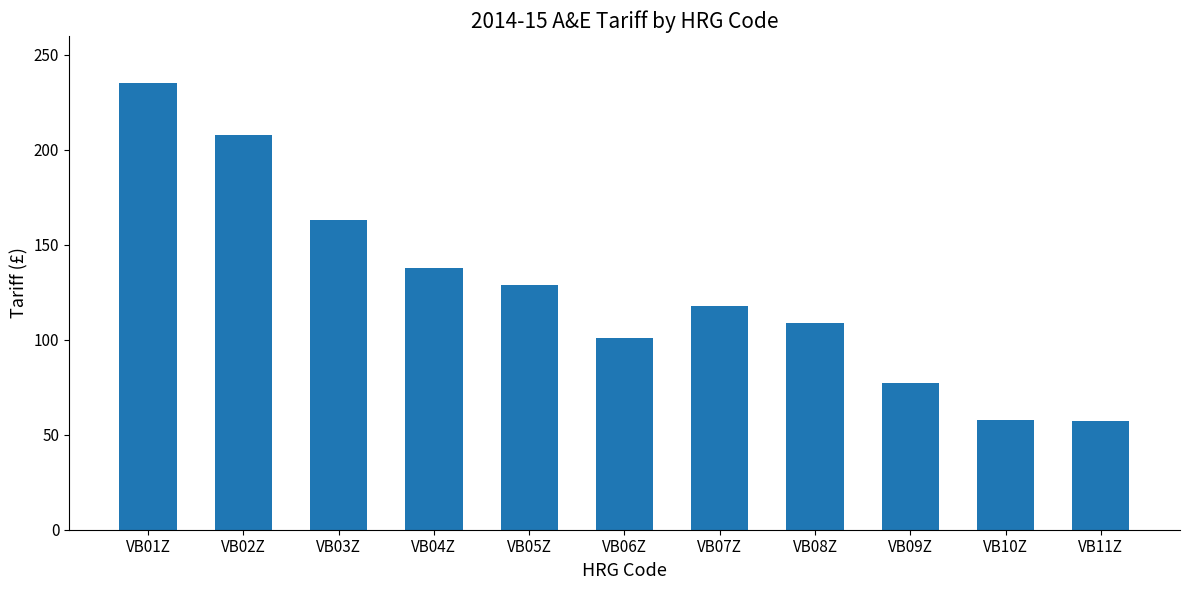

What is the sum of all values?

1393